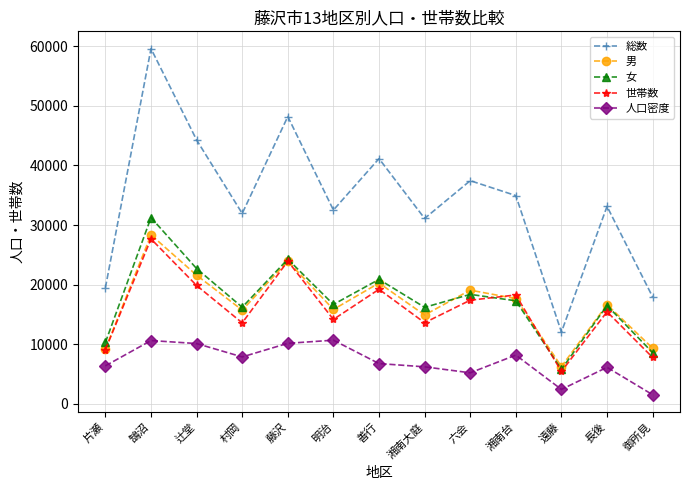

How many lines are shown in the chart?

5